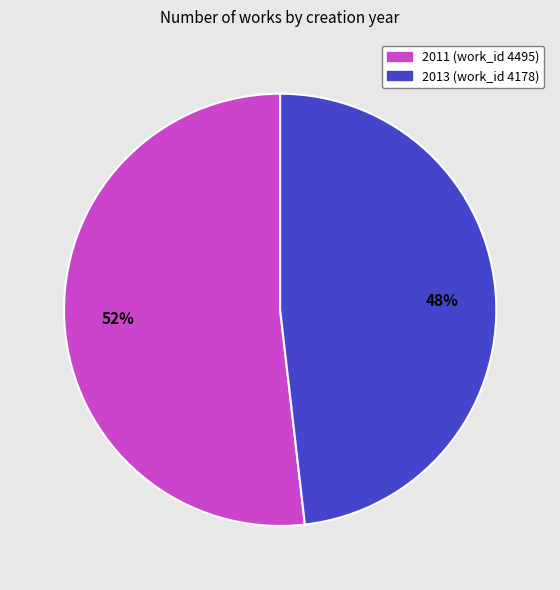

What is the majority slice?

2011 (work_id 4495)